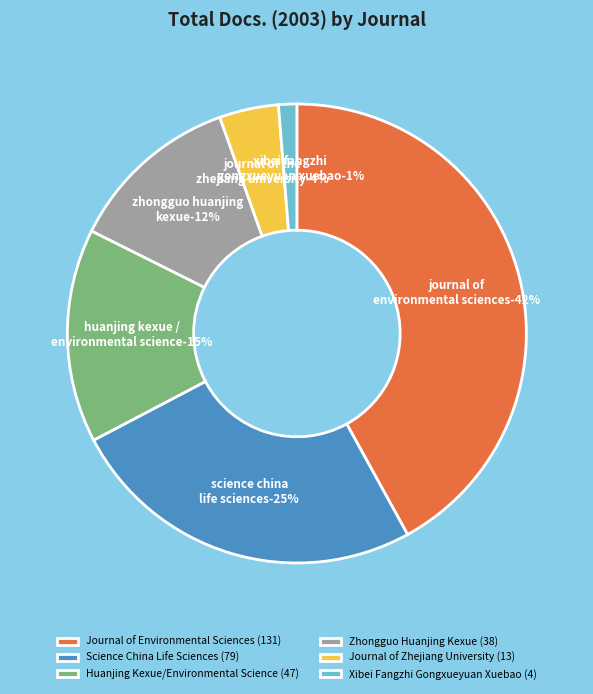

What is the smallest slice in the pie chart?

Xibei Fangzhi Gongxueyuan Xuebao